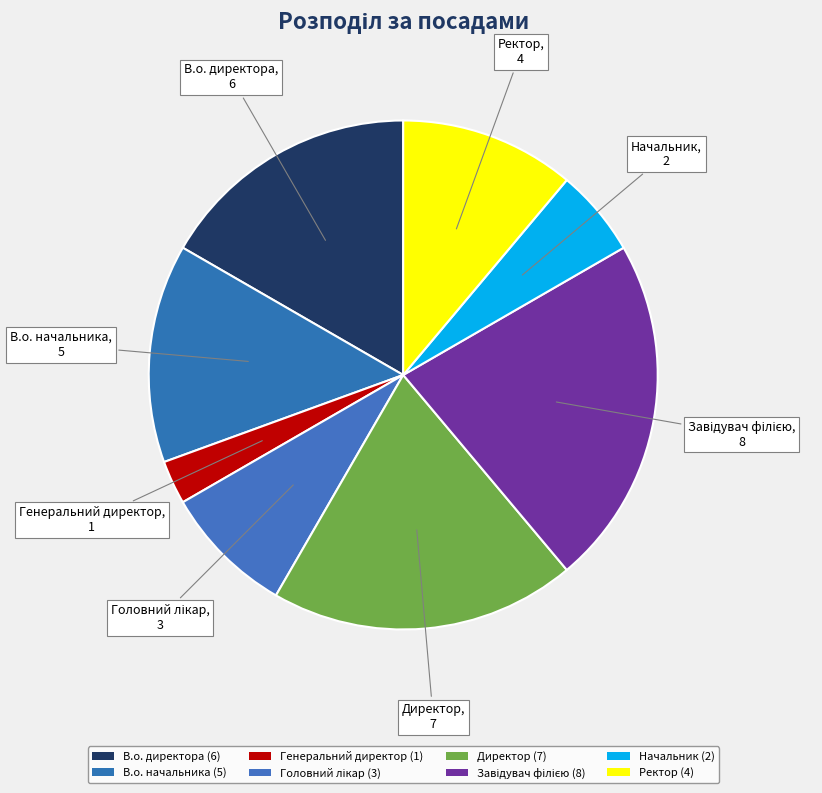

Is В.о. директора the majority of the pie?

No